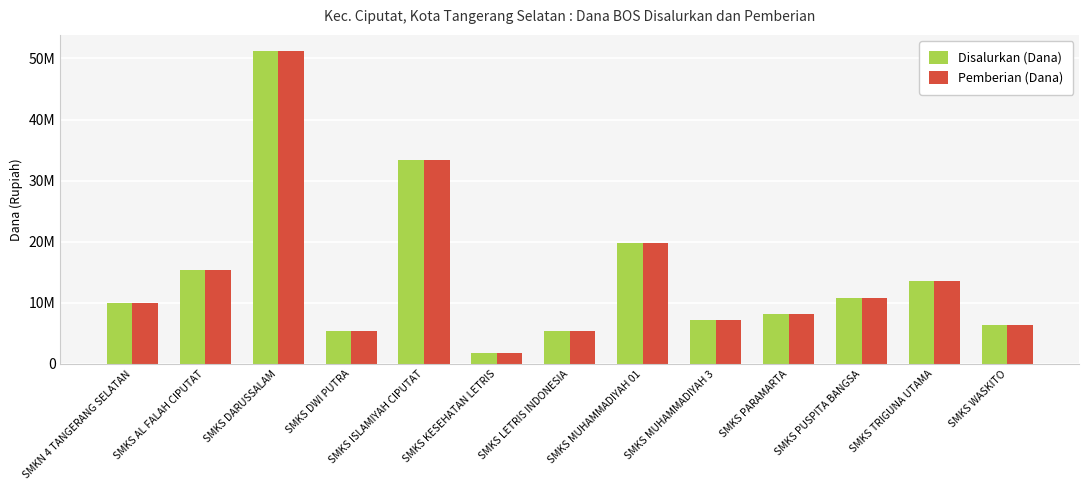

Does the chart contain any negative values?

No